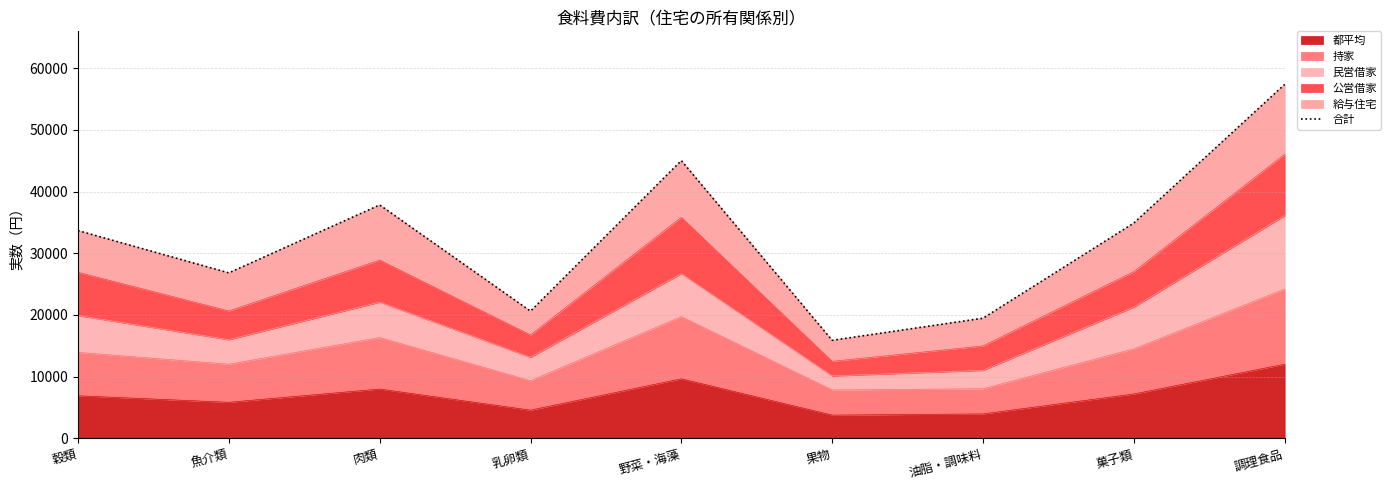

The value at 魚介類 is 47707. True or false?

False